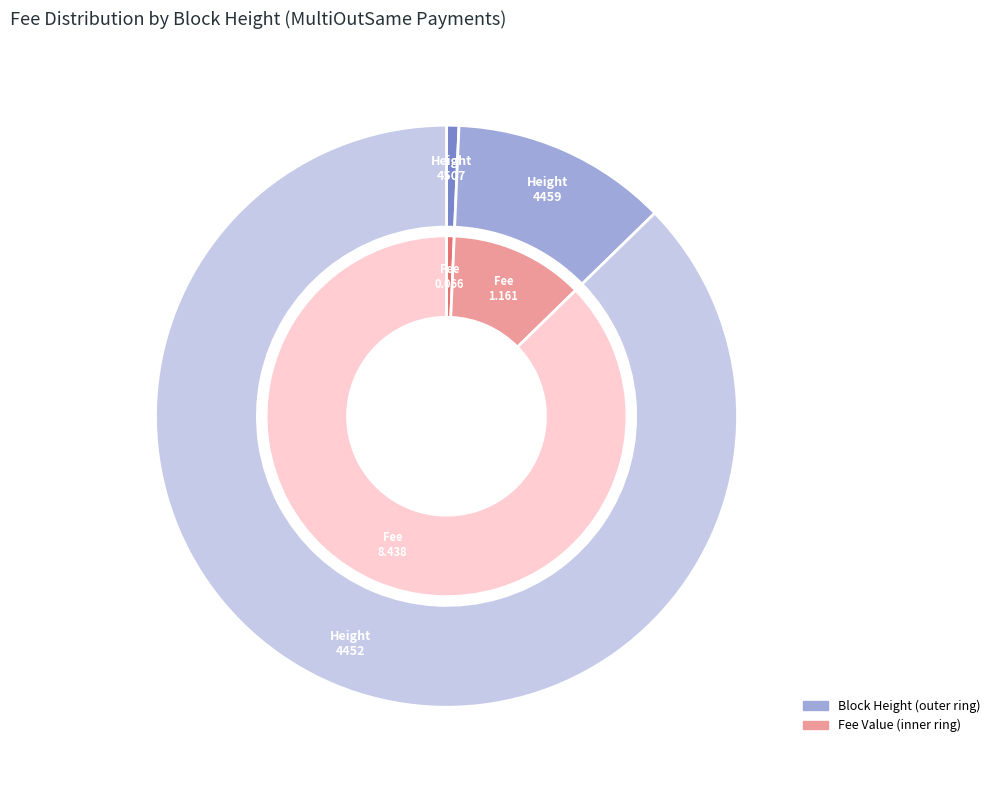

Which has a higher value, 4452 or 4507?

4452